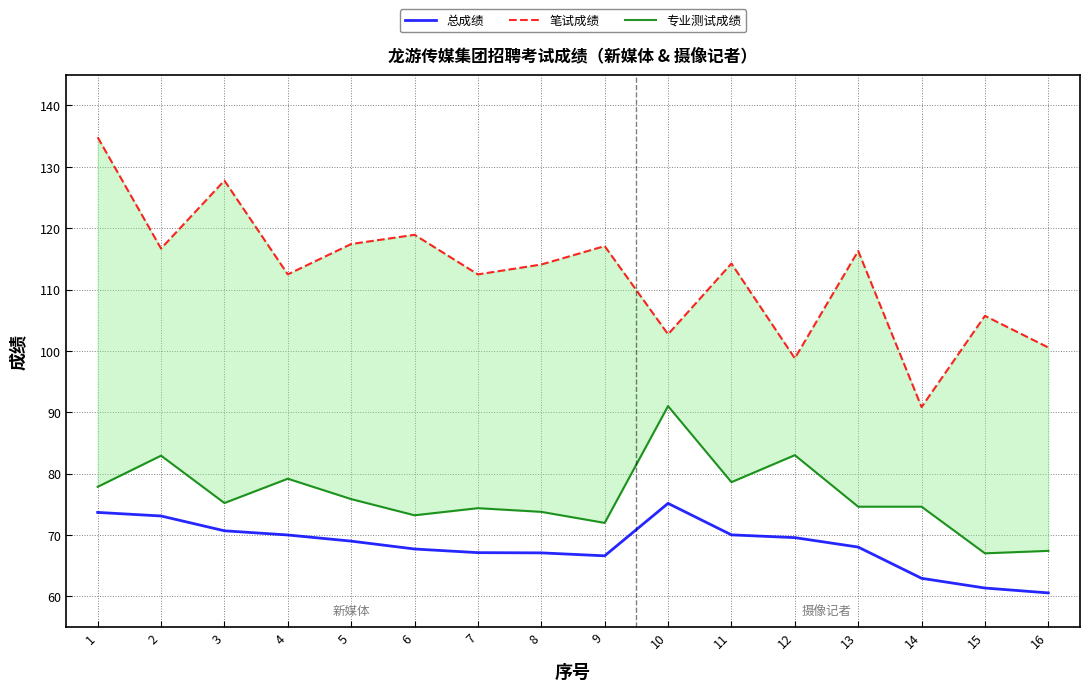

What is the sum of all 专业测试成绩 values?

1220.4